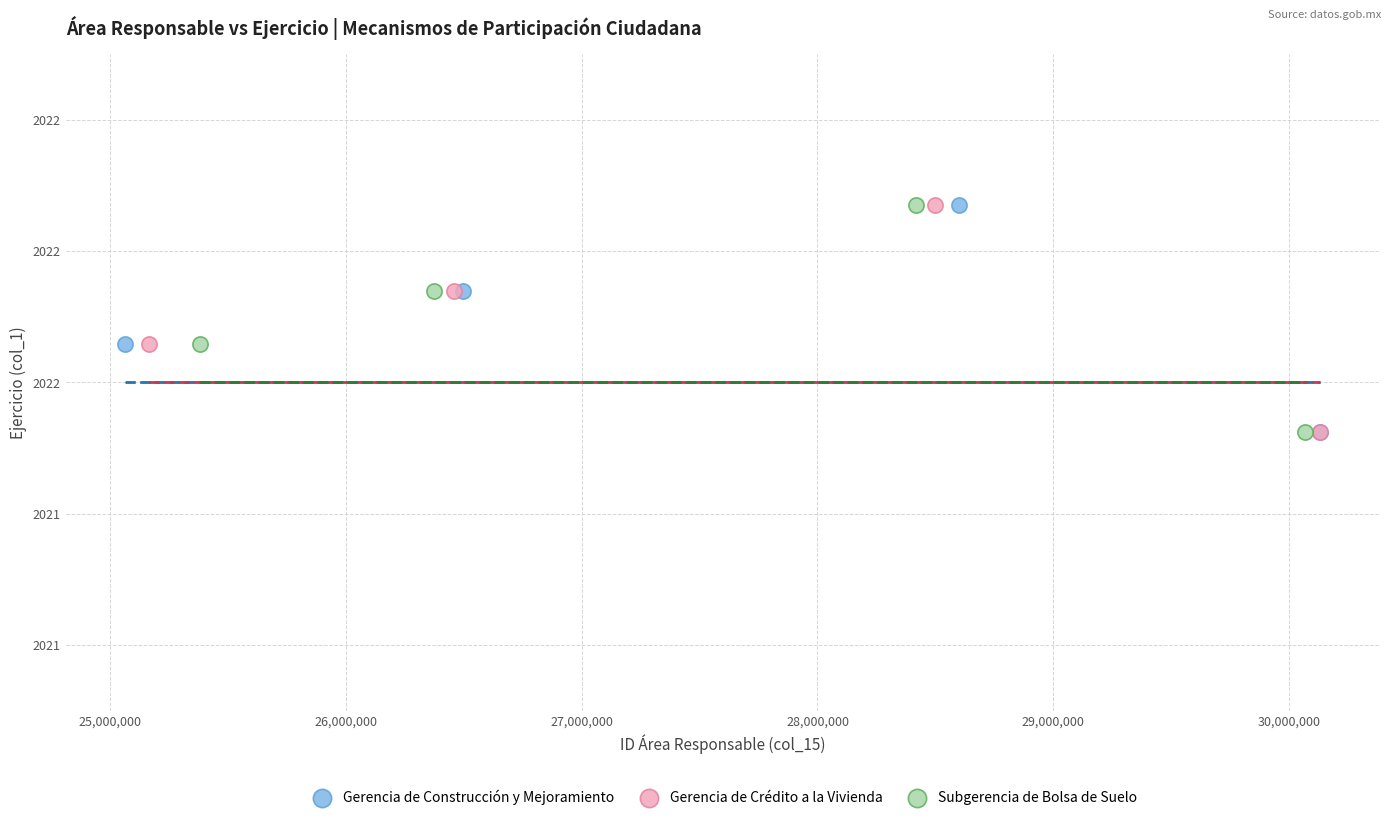

What are all the series names shown in the legend?

Gerencia de Construcción y Mejoramiento, Gerencia de Crédito a la Vivienda, Subgerencia de Bolsa de Suelo